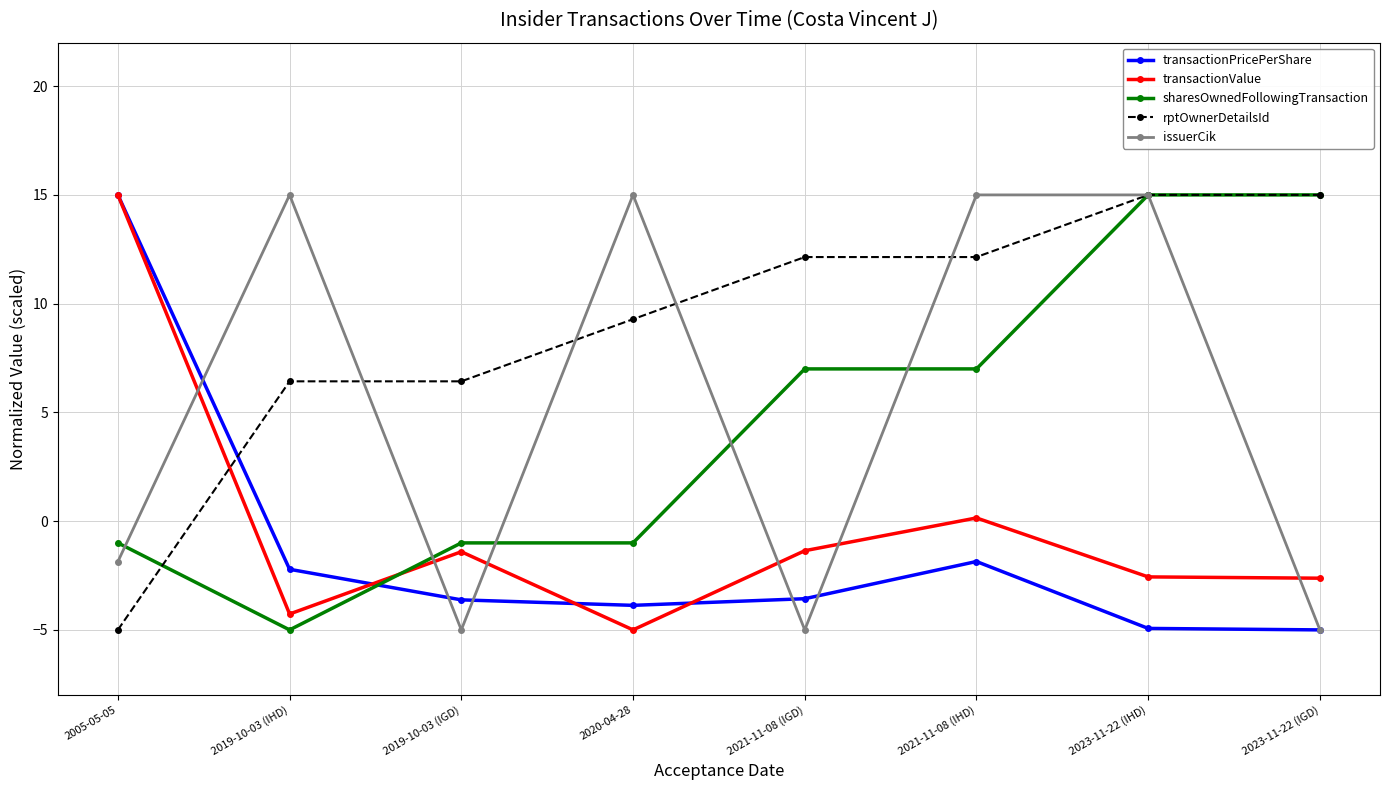

How many values in the rptOwnerDetailsId series are below 12?

4